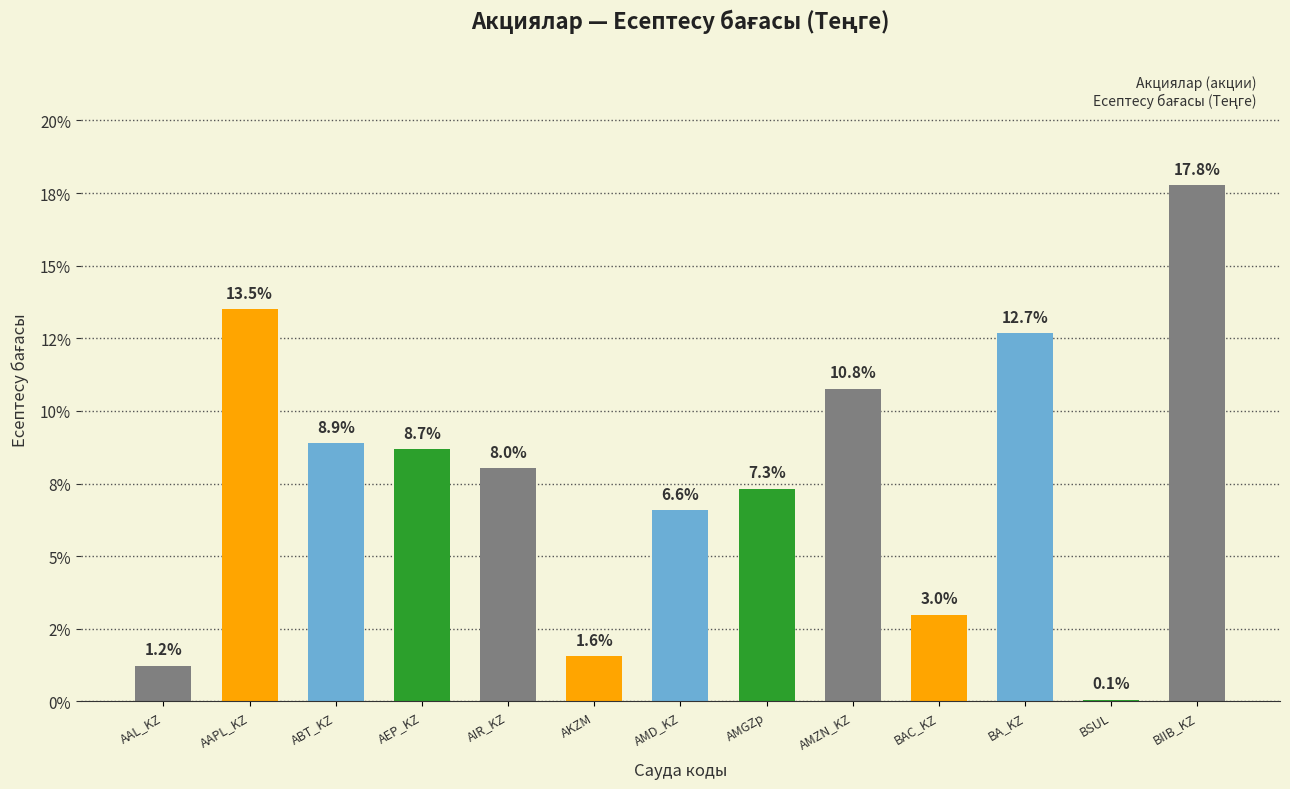

Which has a higher value, AMD_KZ or AIR_KZ?

AIR_KZ